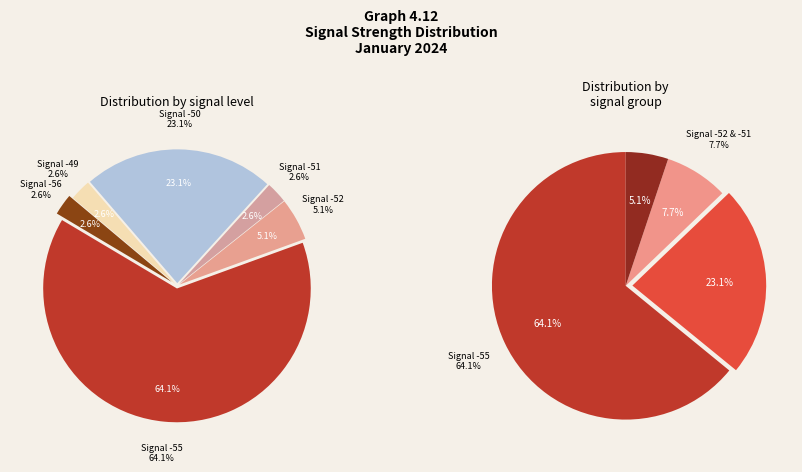

Do -50 and -52 together represent more than half of the pie?

No